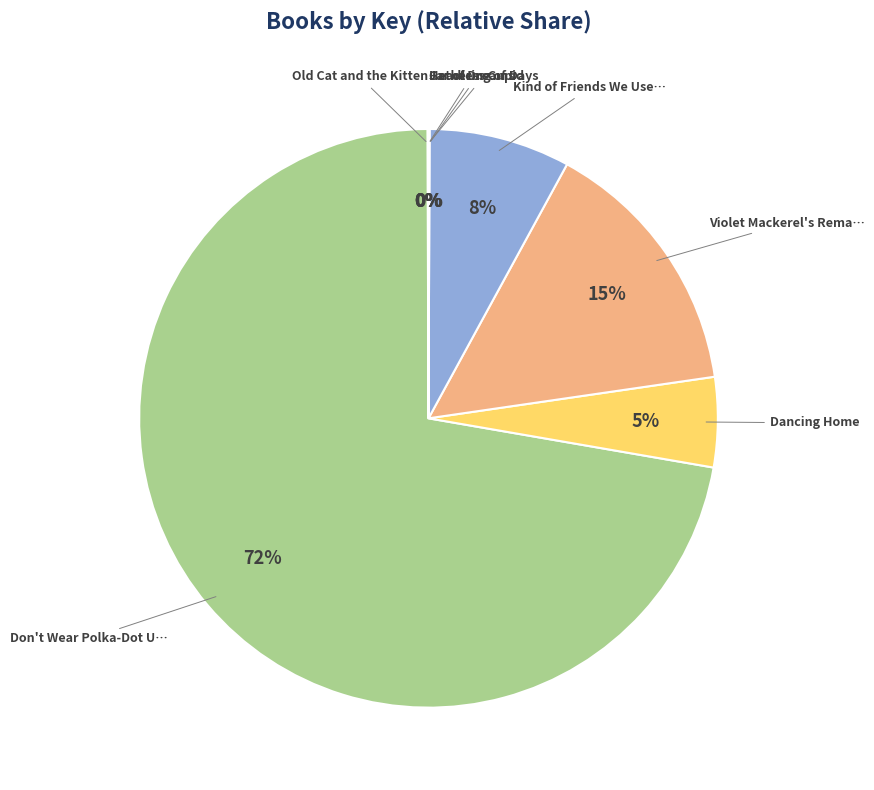

Which slice represents more than half of the pie?

Don't Wear Polka-Dot Underwear